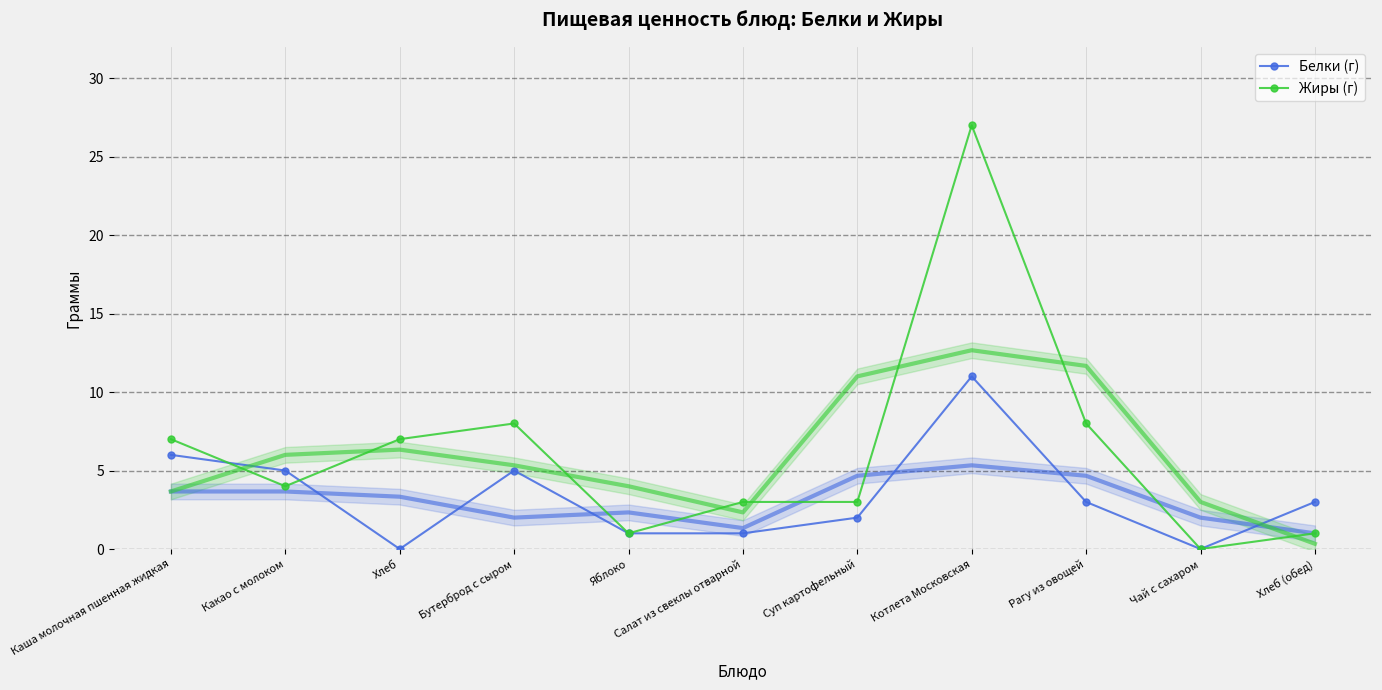

Between Чай с сахаром and Бутерброд с сыром, which is larger?

Бутерброд с сыром